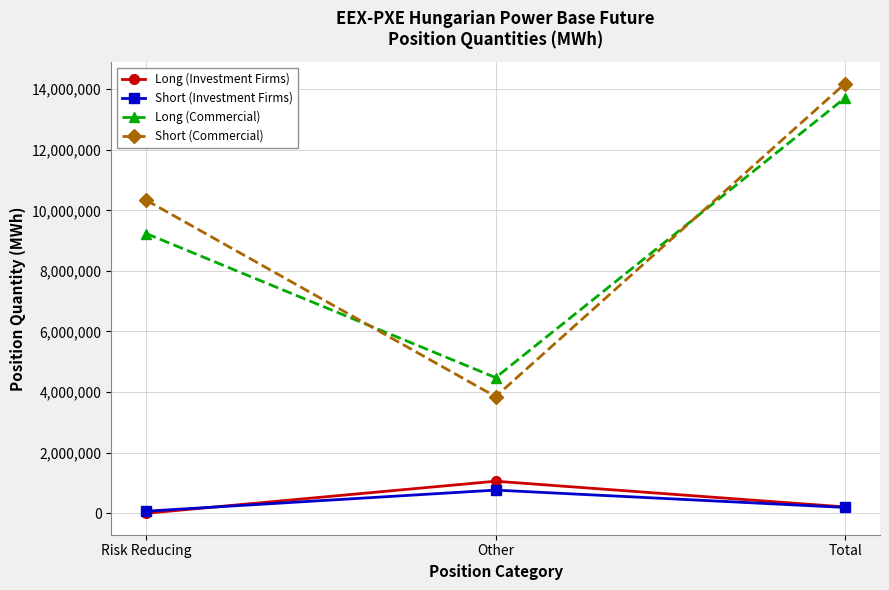

What is the label of the 1st point from the right?

Total